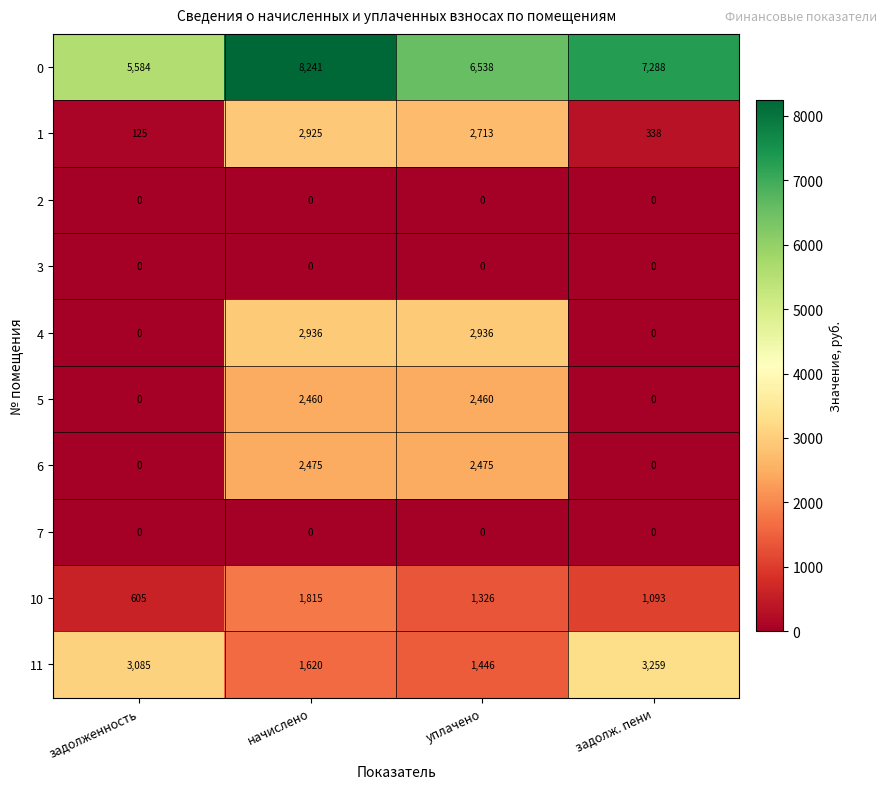

Which series changed the most between начислено and уплачено?

0